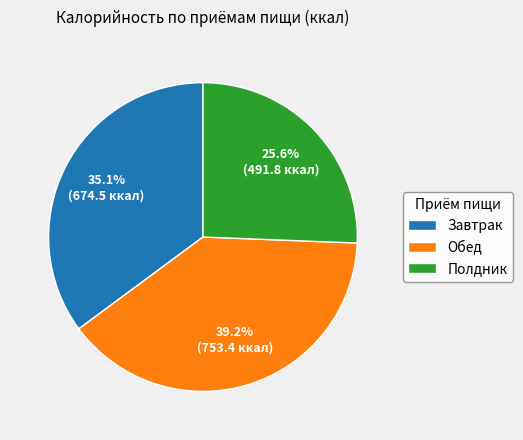

What portion of the pie excludes Завтрак?

64.9%